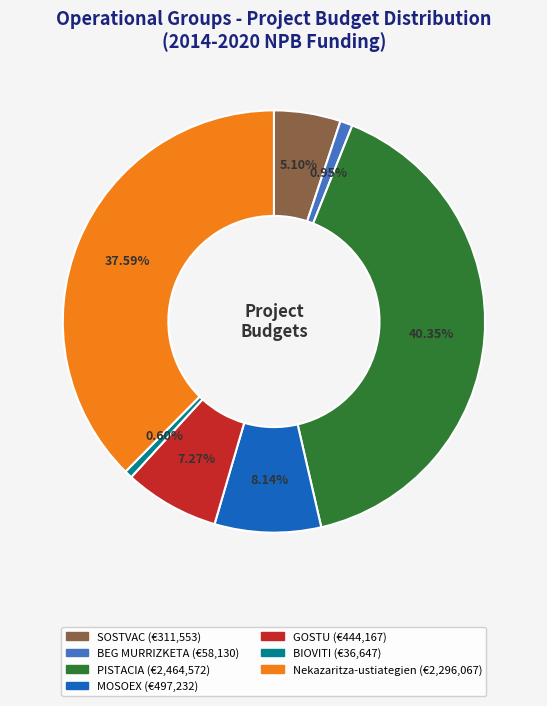

The SOSTVAC slice represents 1% of the pie. True or false?

False